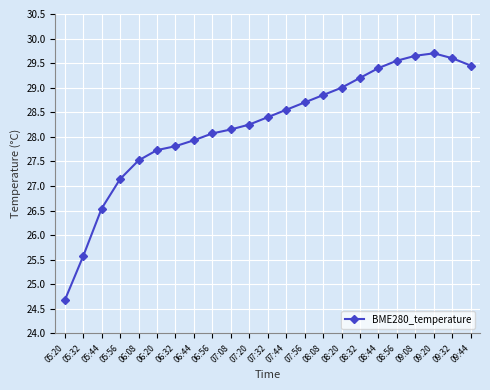

How many values exceed 28?

15